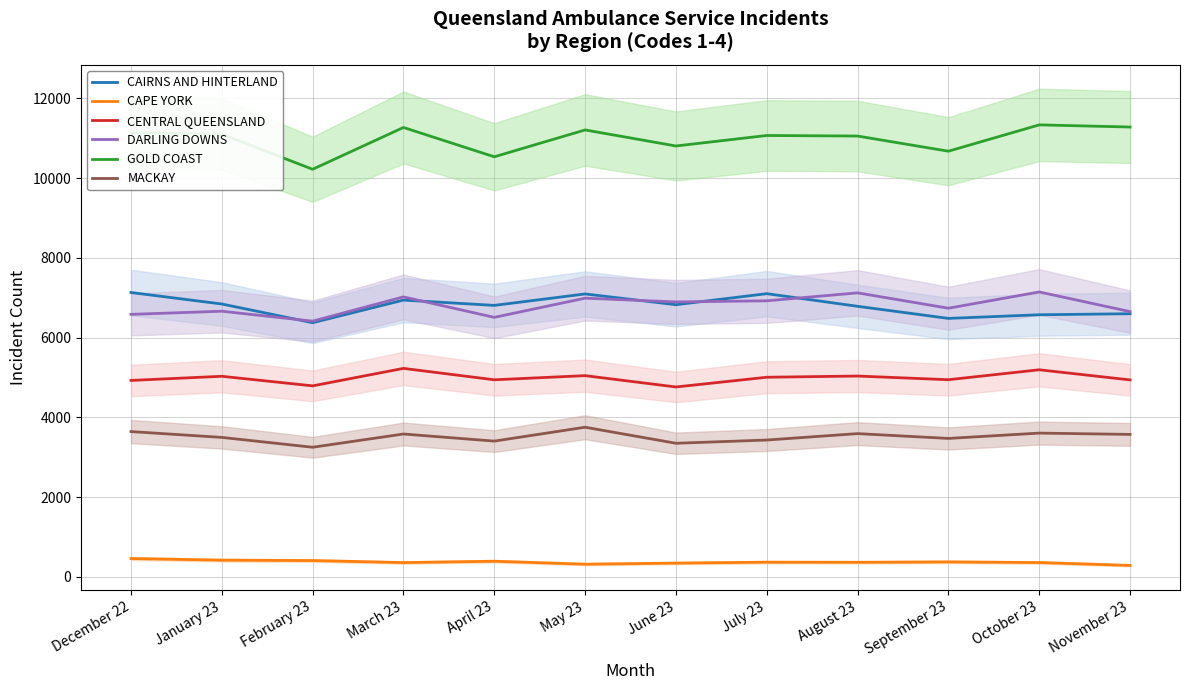

What is the greatest value displayed?

11332